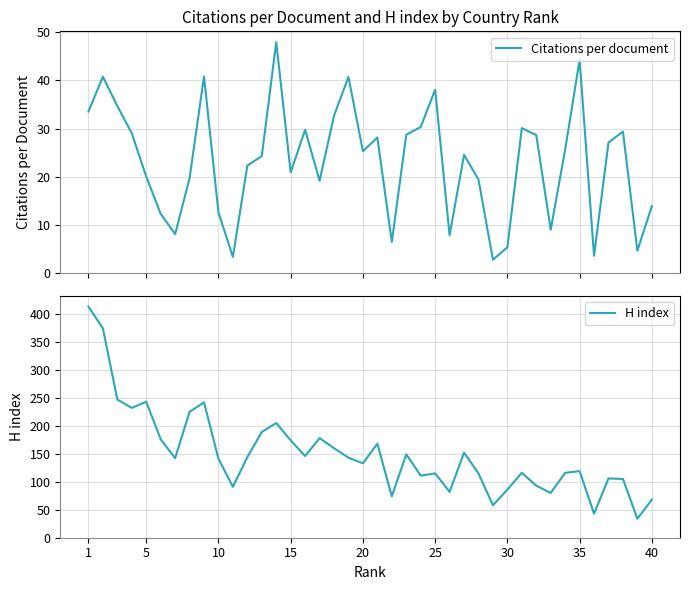

What is the highest value of the Citations per document series?

47.9